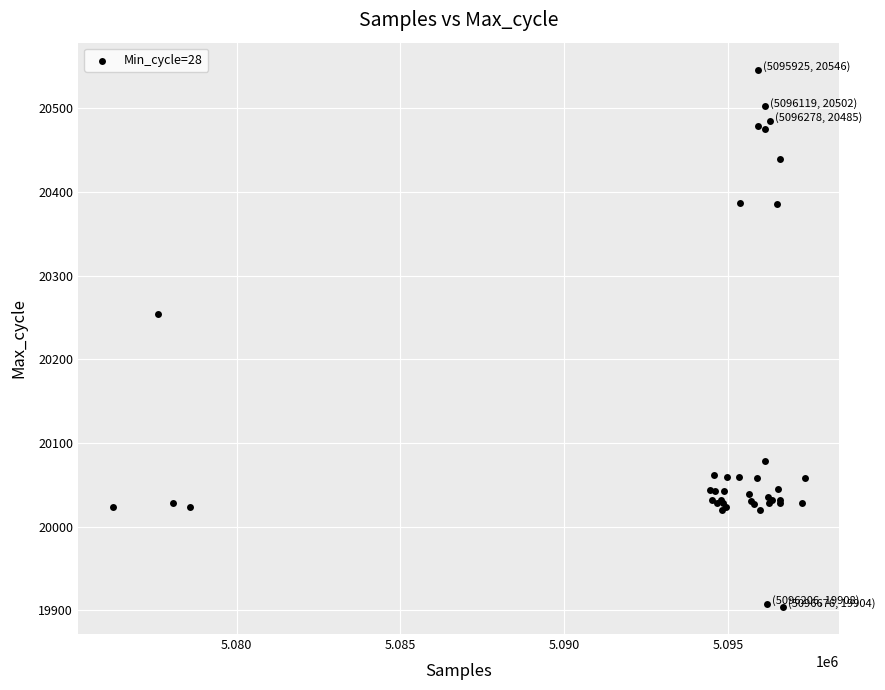

What Y value in the scatter plot is closest to 20225?

20254